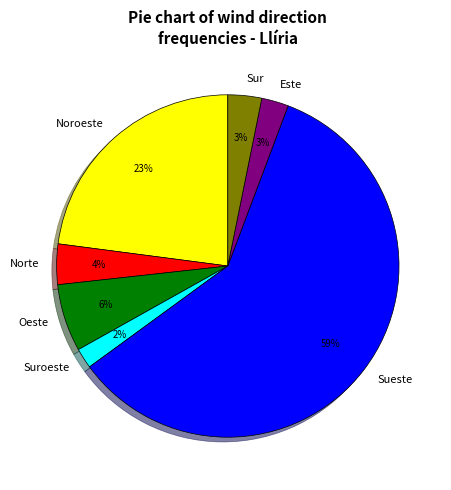

To the nearest percent, what portion does Norte represent?

4%